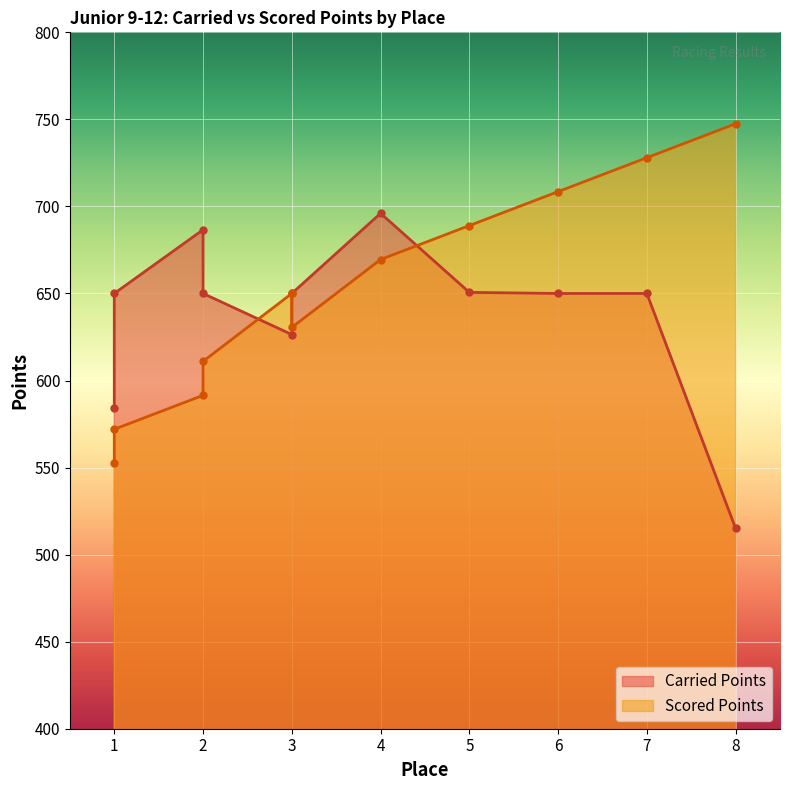

Rank the series at 3 from lowest to highest value.

Carried Points, Scored Points